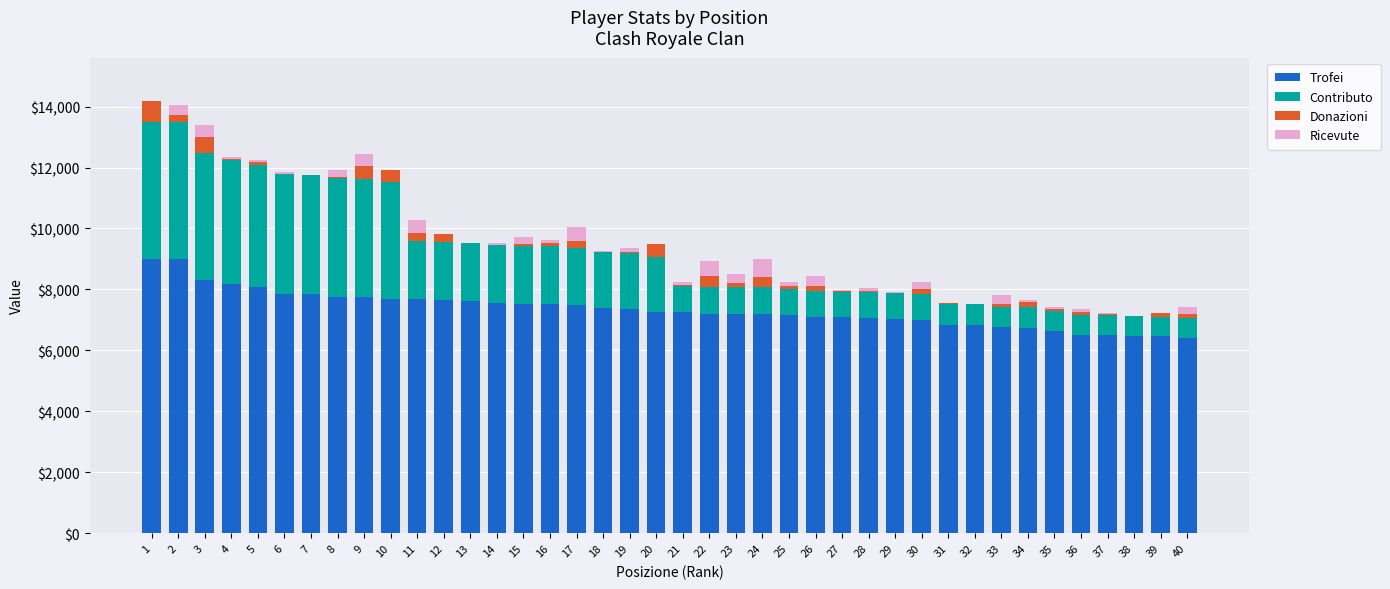

What is the total value across all series at 25?

8258